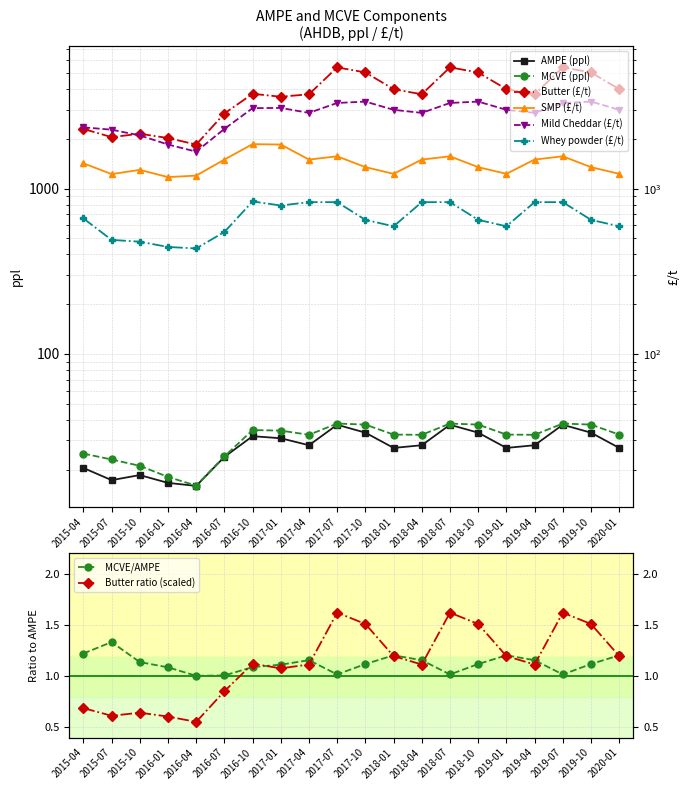

Is it true that SMP (£/t) equals 1570.0 at 2019-07?

True